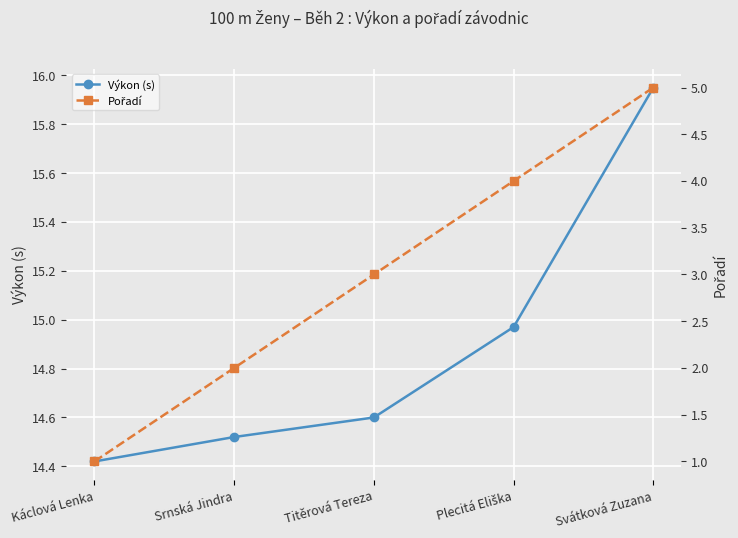

What is the difference between the maximum and minimum values in the Pořadí series?

4.0